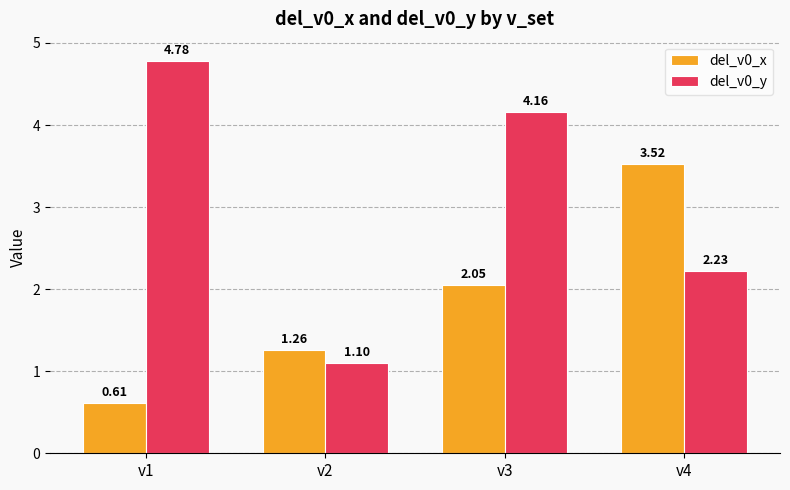

What is the value of the del_v0_y bar at the 2nd from the left?

1.1